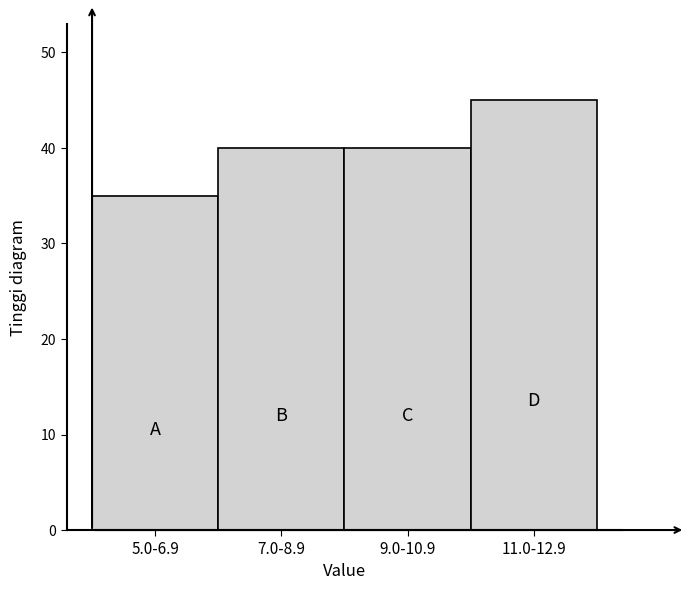

Reading left to right, list all the values displayed in this chart.

35	40	40	45